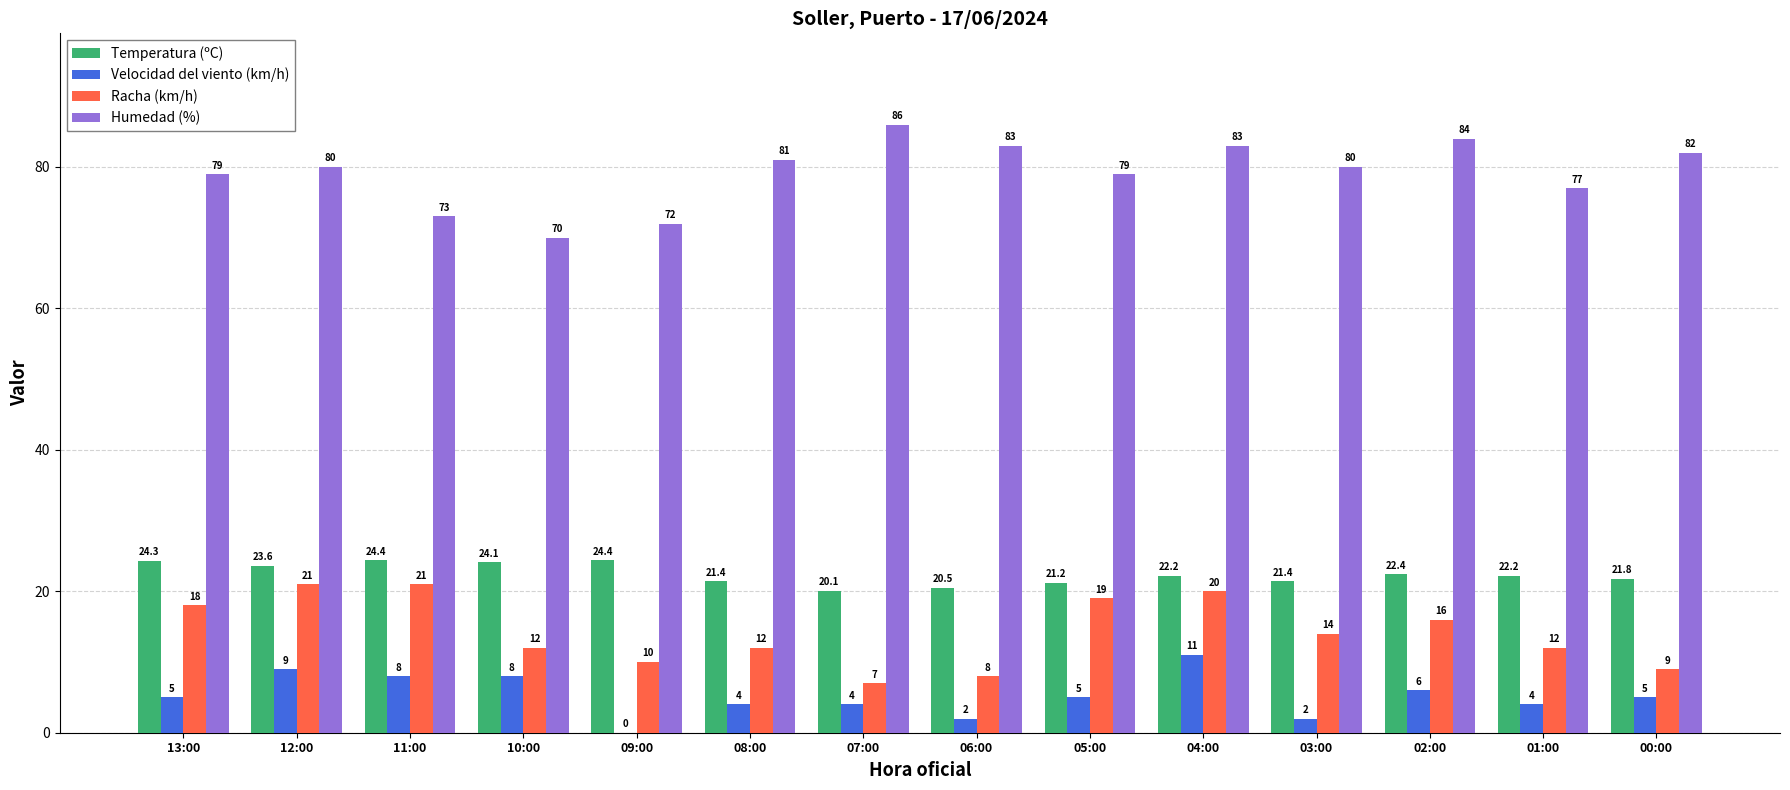

Is the value of Temperatura (ºC) at 05:00 greater than the value of Velocidad del viento (km/h) at 00:00?

Yes